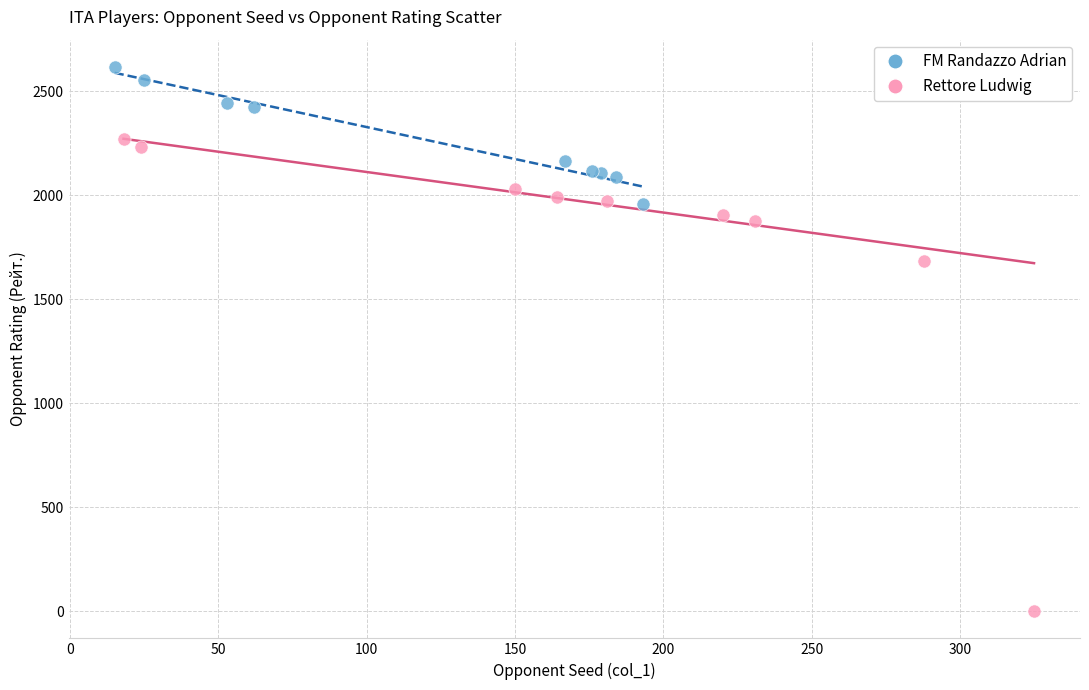

What are all the series names shown in the legend?

FM Randazzo Adrian, Rettore Ludwig